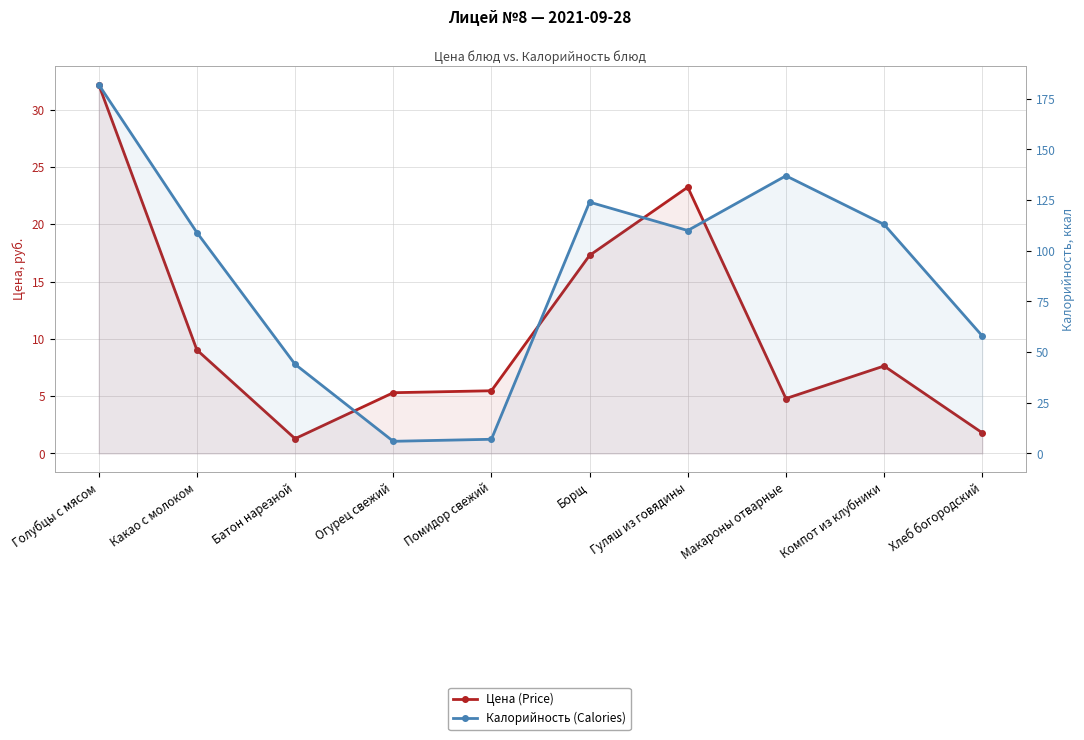

What is the total value across all series at Батон нарезной?

45.3